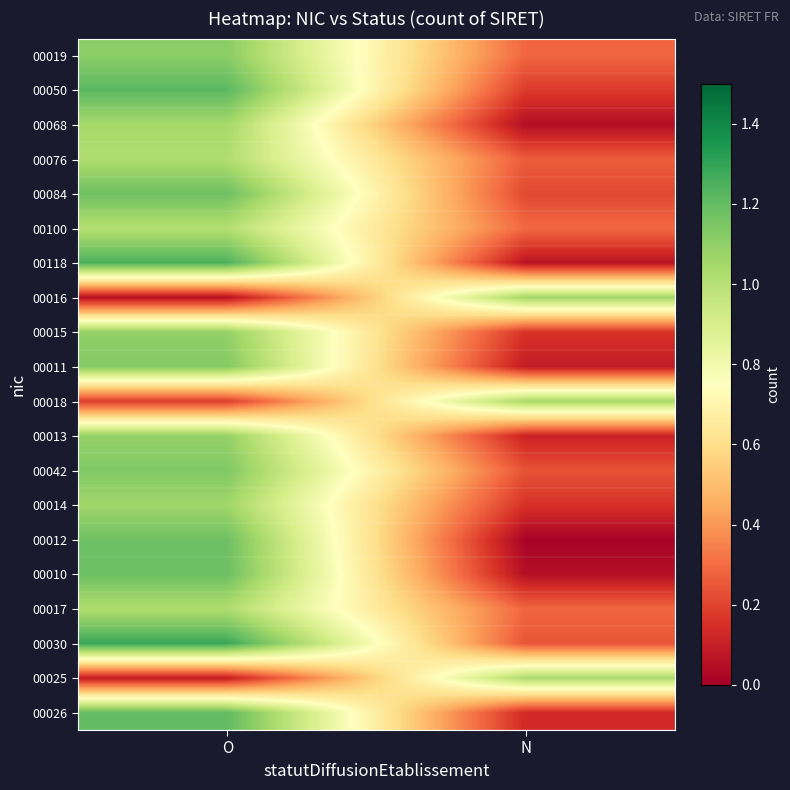

At which category is the sum across all series the highest?

O